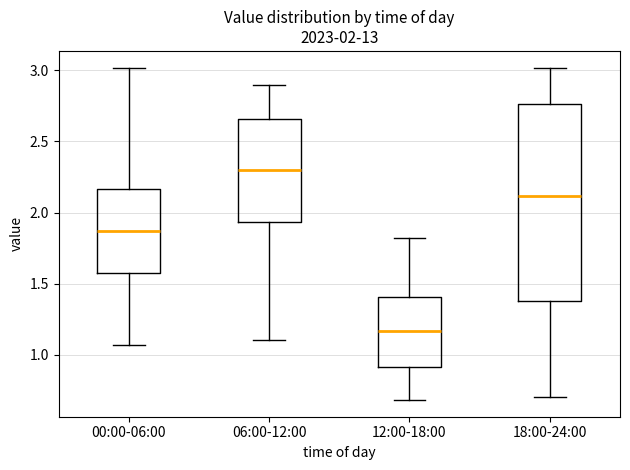

Which box has the lowest median line?

12:00-18:00